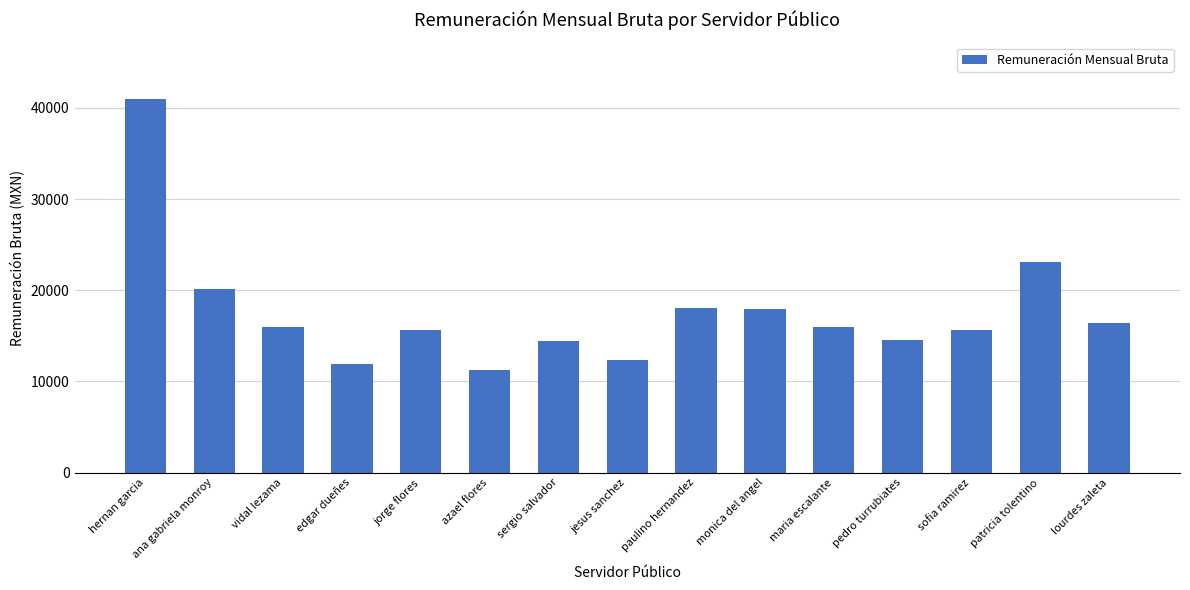

How many values exceed 15923?

8